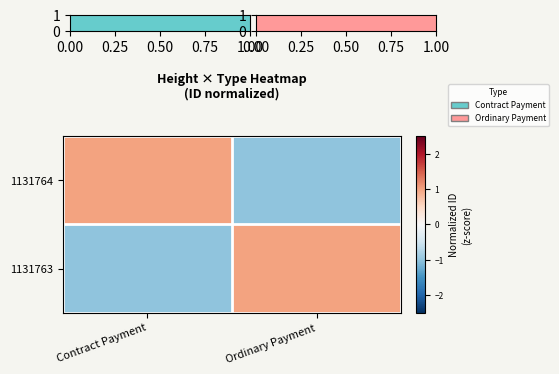

What is the spread (max minus min) of values at Contract Payment?

2